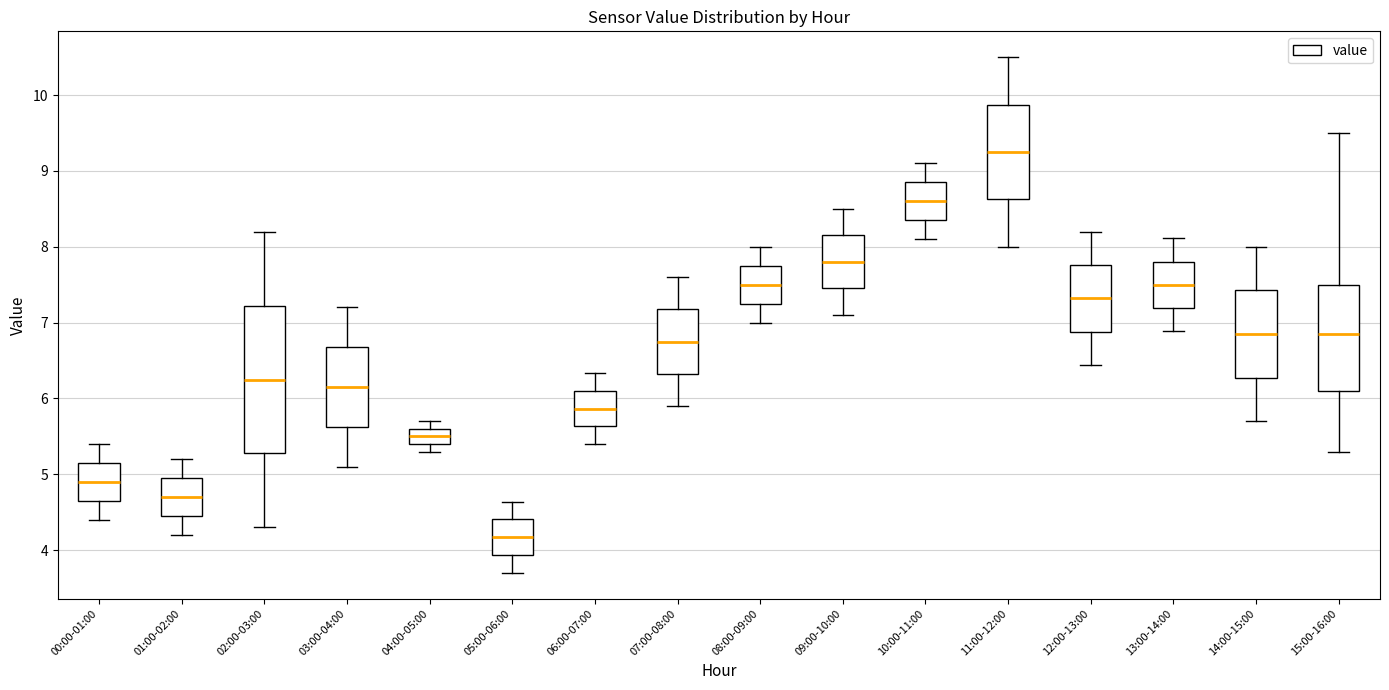

Reading left to right, read every box against the y-axis: the position of its median line, the range the box covers, and the ends of its whiskers. The values are not printed on the chart, so give them approximately, as read against the axis.

00:00-01:00: median 4.9, box 4.7 to 5.2, whiskers 4.4 to 5.4
01:00-02:00: median 4.7, box 4.5 to 5.0, whiskers 4.2 to 5.2
02:00-03:00: median 6.3, box 5.3 to 7.2, whiskers 4.3 to 8.2
03:00-04:00: median 6.2, box 5.6 to 6.7, whiskers 5.1 to 7.2
04:00-05:00: median 5.5, box 5.4 to 5.6, whiskers 5.3 to 5.7
05:00-06:00: median 4.2, box 3.9 to 4.4, whiskers 3.7 to 4.6
06:00-07:00: median 5.9, box 5.6 to 6.1, whiskers 5.4 to 6.3
07:00-08:00: median 6.8, box 6.3 to 7.2, whiskers 5.9 to 7.6
08:00-09:00: median 7.5, box 7.3 to 7.8, whiskers 7.0 to 8.0
09:00-10:00: median 7.8, box 7.5 to 8.2, whiskers 7.1 to 8.5
10:00-11:00: median 8.6, box 8.4 to 8.9, whiskers 8.1 to 9.1
11:00-12:00: median 9.3, box 8.6 to 9.9, whiskers 8.0 to 10.5
12:00-13:00: median 7.3, box 6.9 to 7.8, whiskers 6.4 to 8.2
13:00-14:00: median 7.5, box 7.2 to 7.8, whiskers 6.9 to 8.1
14:00-15:00: median 6.9, box 6.3 to 7.4, whiskers 5.7 to 8.0
15:00-16:00: median 6.9, box 6.1 to 7.5, whiskers 5.3 to 9.5